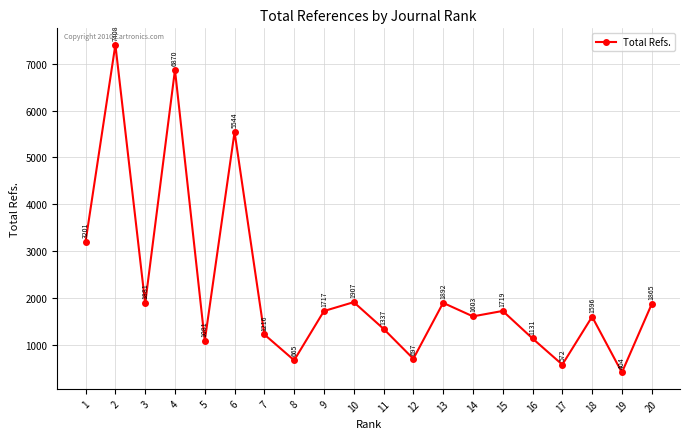

List the labels in order of value, largest first.

2, 4, 6, 1, 10, 13, 3, 20, 15, 9, 14, 18, 11, 7, 16, 5, 12, 8, 17, 19